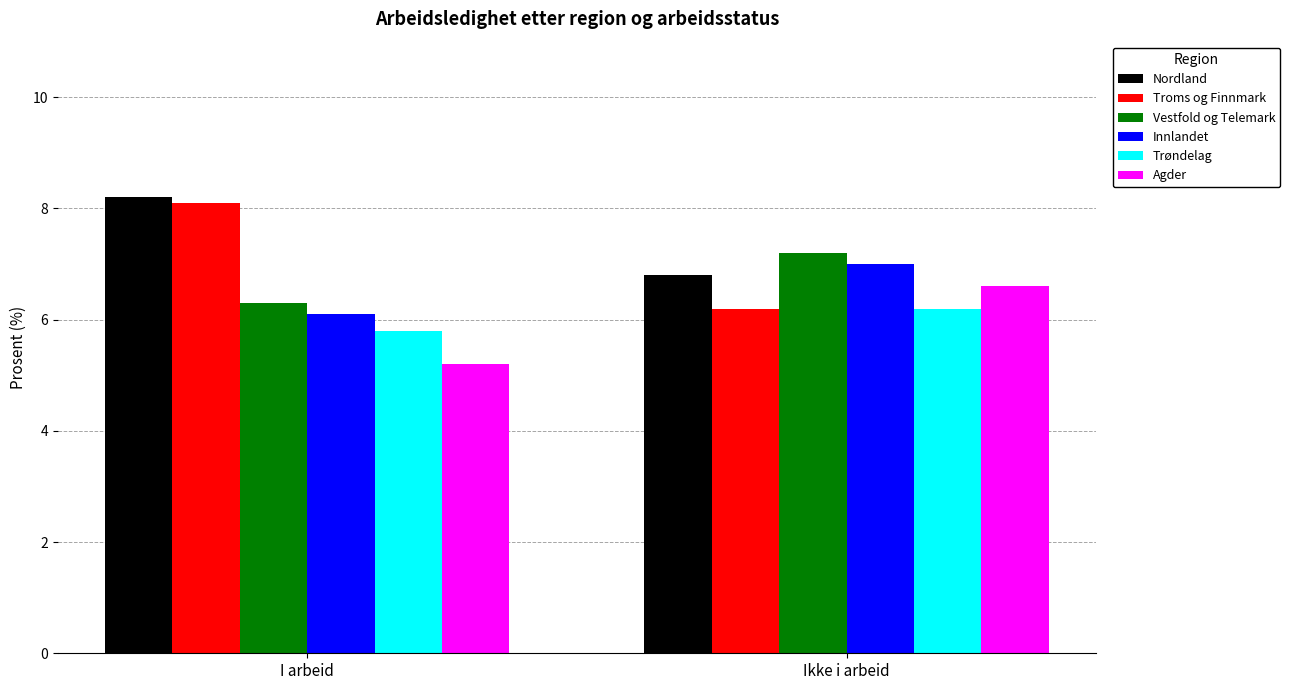

What is the value of the Agder bar at the 2nd from the left?

6.6